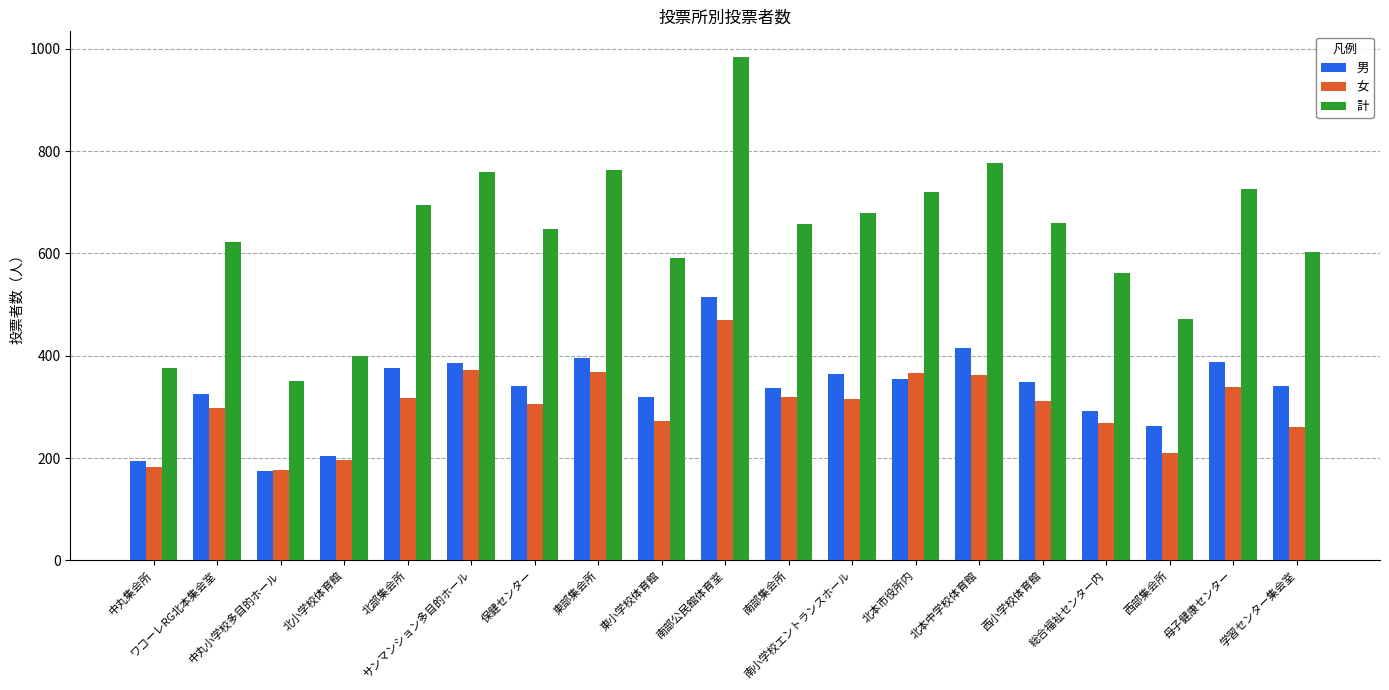

How many groups of bars are there?

19